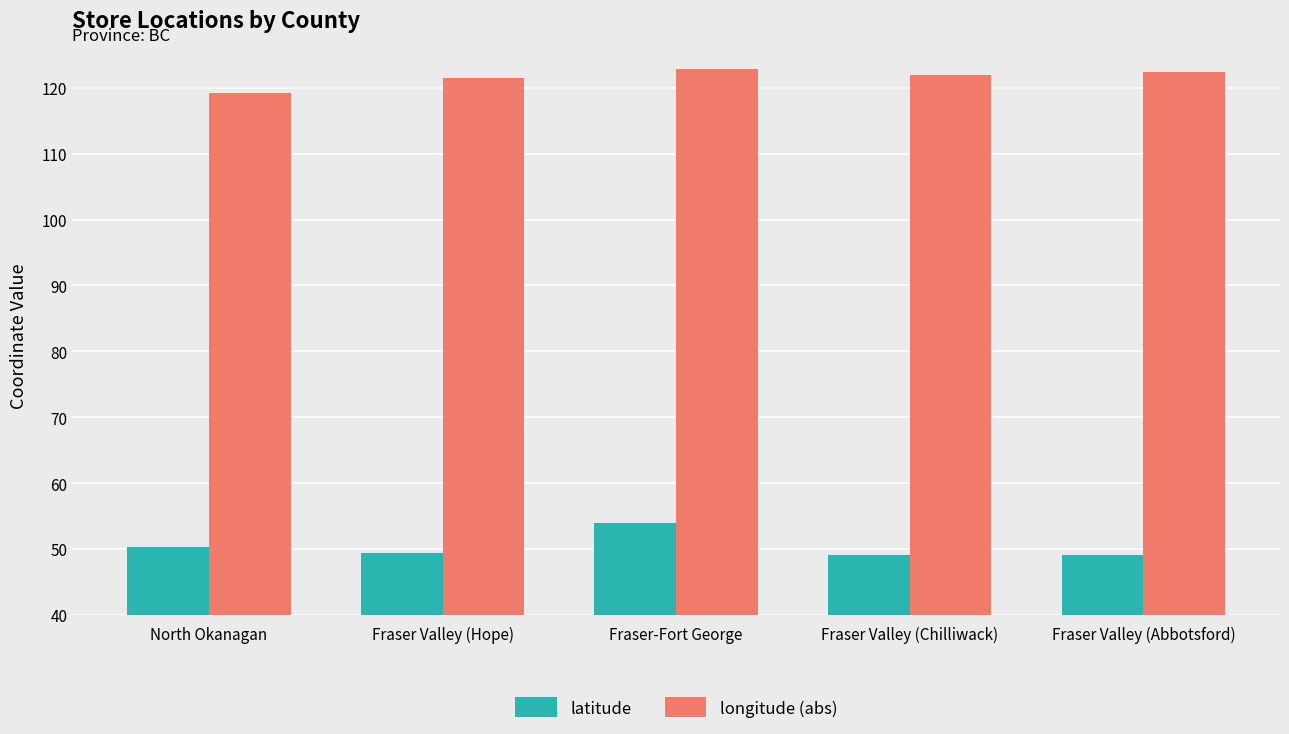

Which category has the lowest value in the longitude (abs) series?

North Okanagan